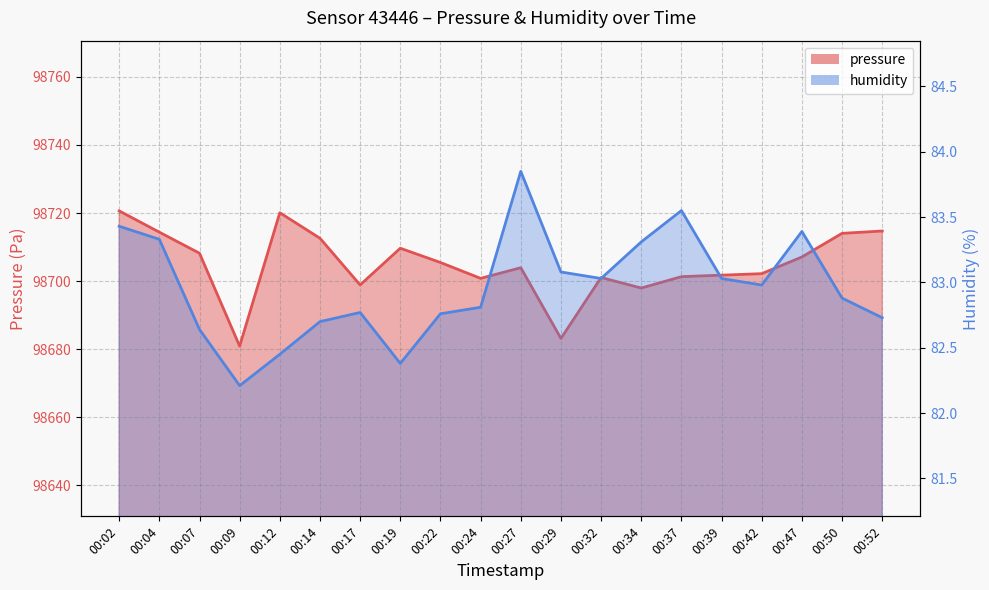

How many lines are shown in the chart?

2